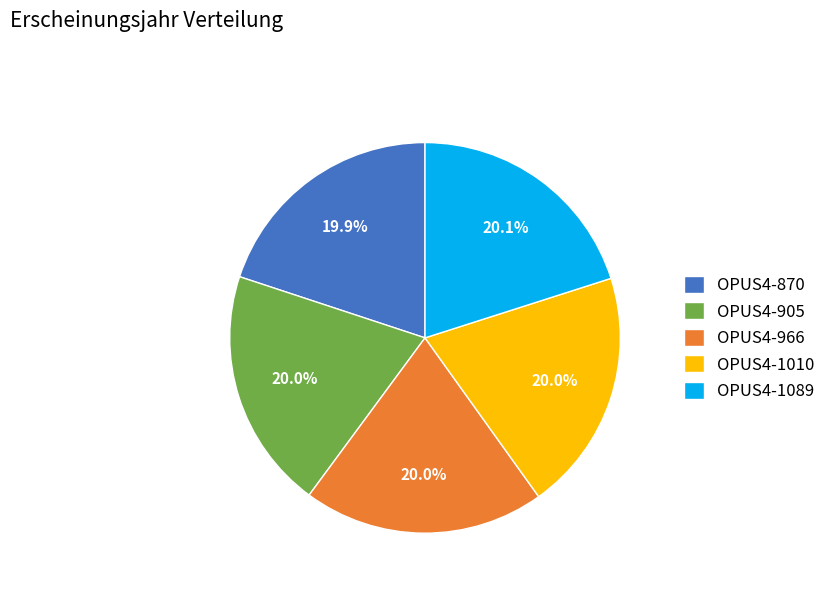

How many slices are in this pie chart?

5